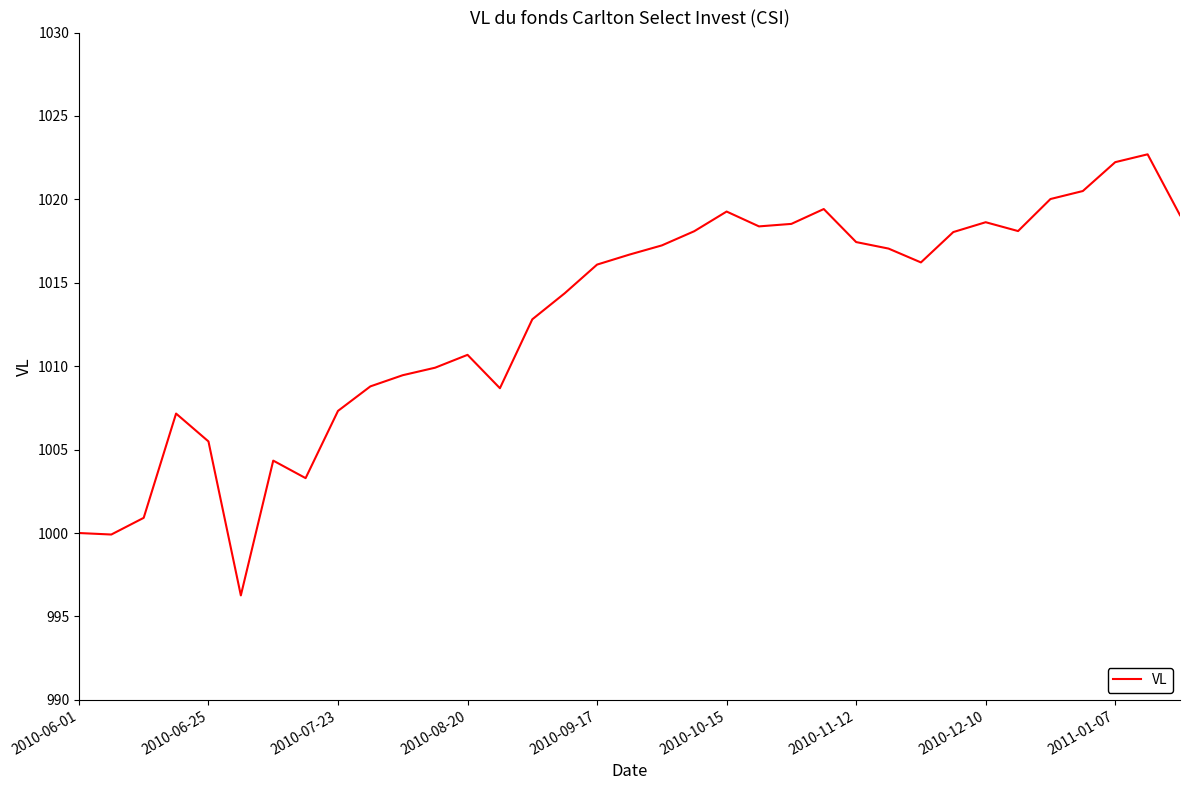

What is the difference between the maximum and minimum values?

26.4